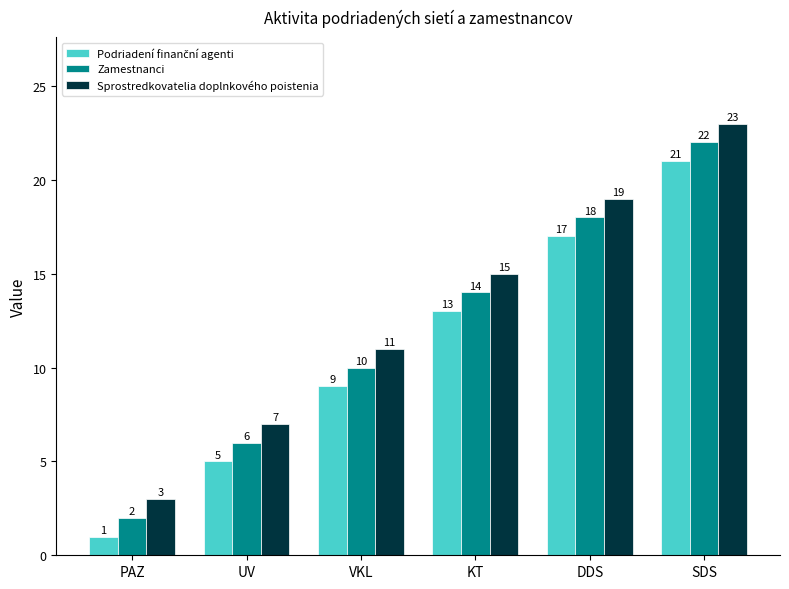

How many bars are there in total?

18